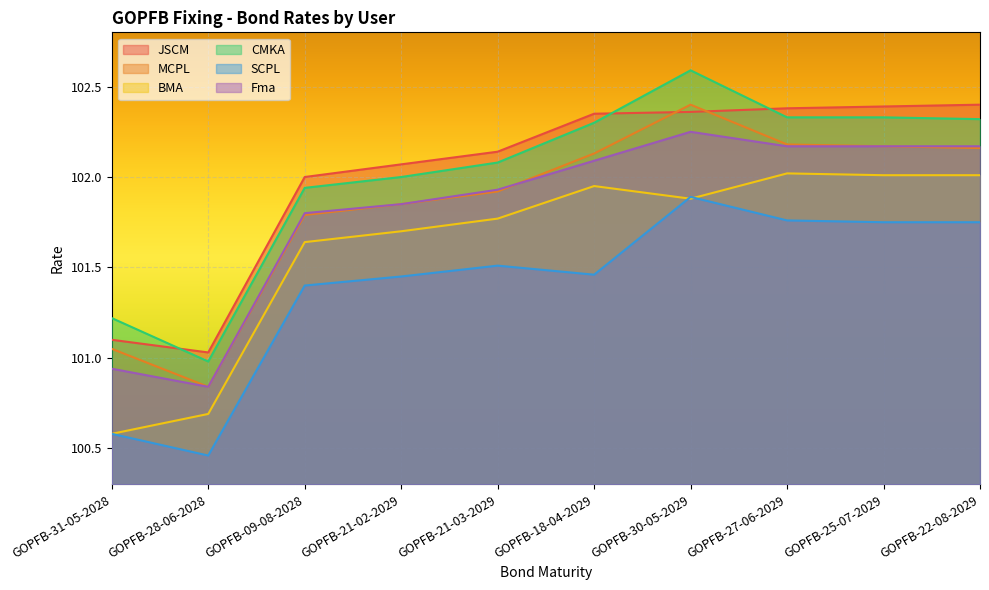

Rank the series at GOPFB-25-07-2029 from highest to lowest value.

JSCM, CMKA, MCPL, Fma, BMA, SCPL